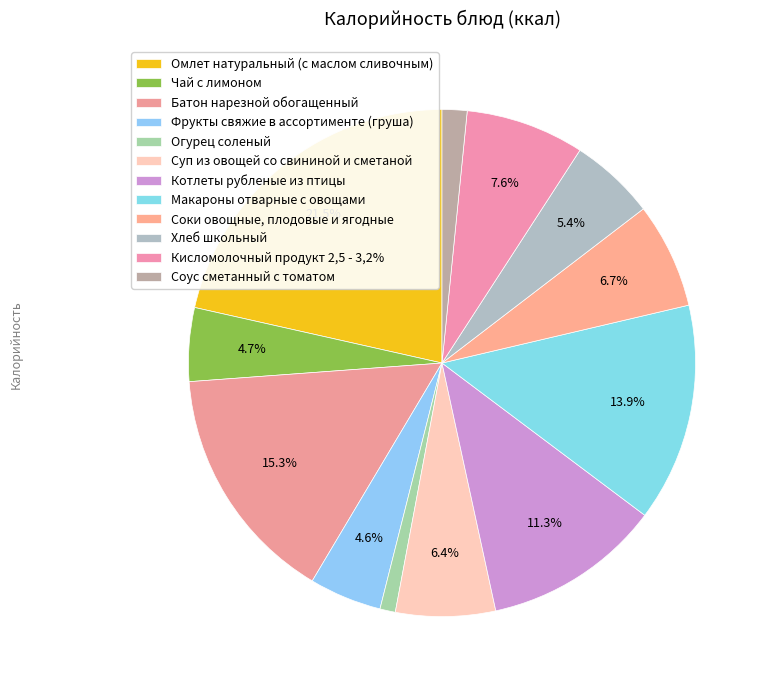

Count the number of slices in the pie.

12